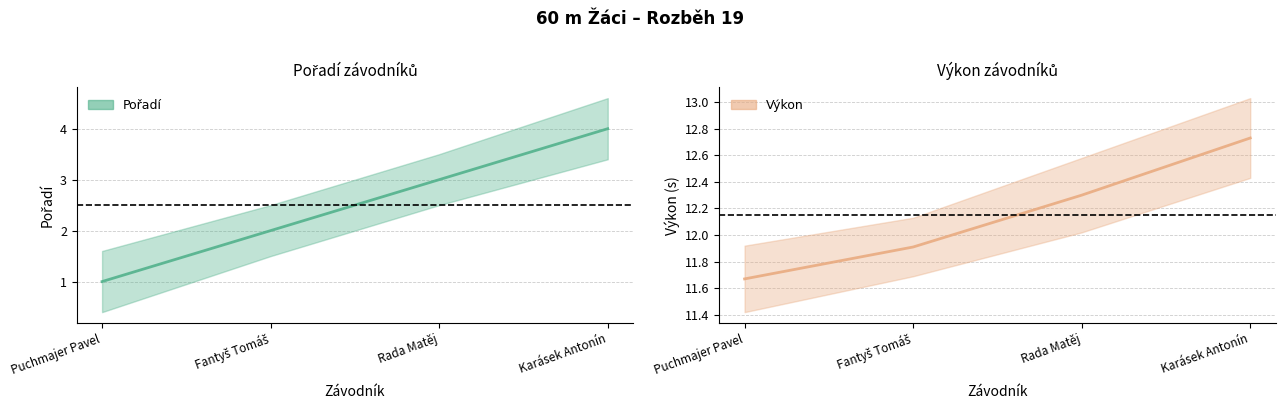

Which category has the lowest value in the Pořadí series?

Puchmajer Pavel